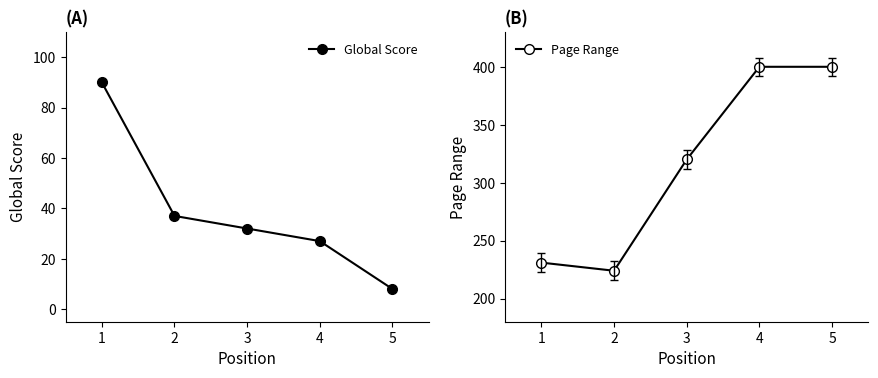

Reading right to left, extract all data points from this chart.

Global Score: 5=8	4=27	3=32	2=37	1=90
Page Range: 5=400	4=400	3=320	2=224	1=231